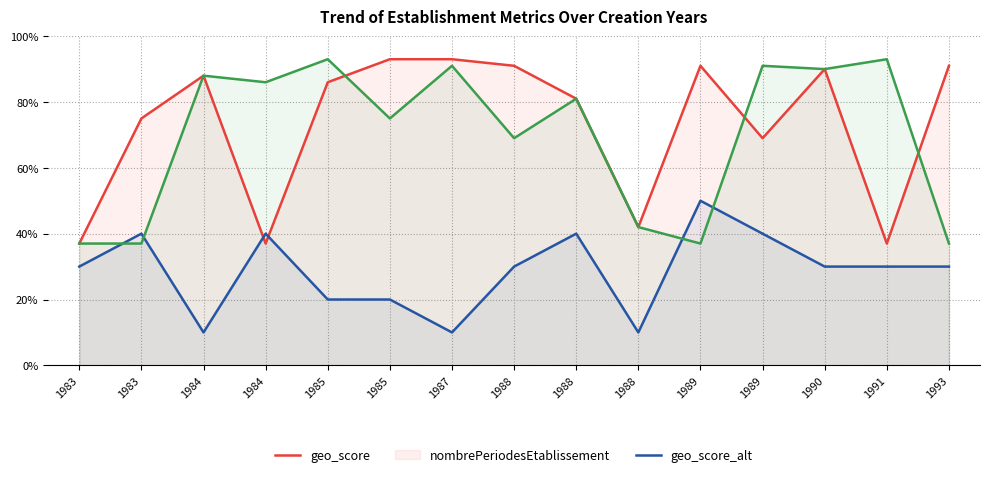

List the labels in order of nombrePeriodesEtablissement value, largest first.

1989, 1983, 1984, 1988, 1989, 1983, 1988, 1990, 1991, 1993, 1985, 1985, 1984, 1987, 1988